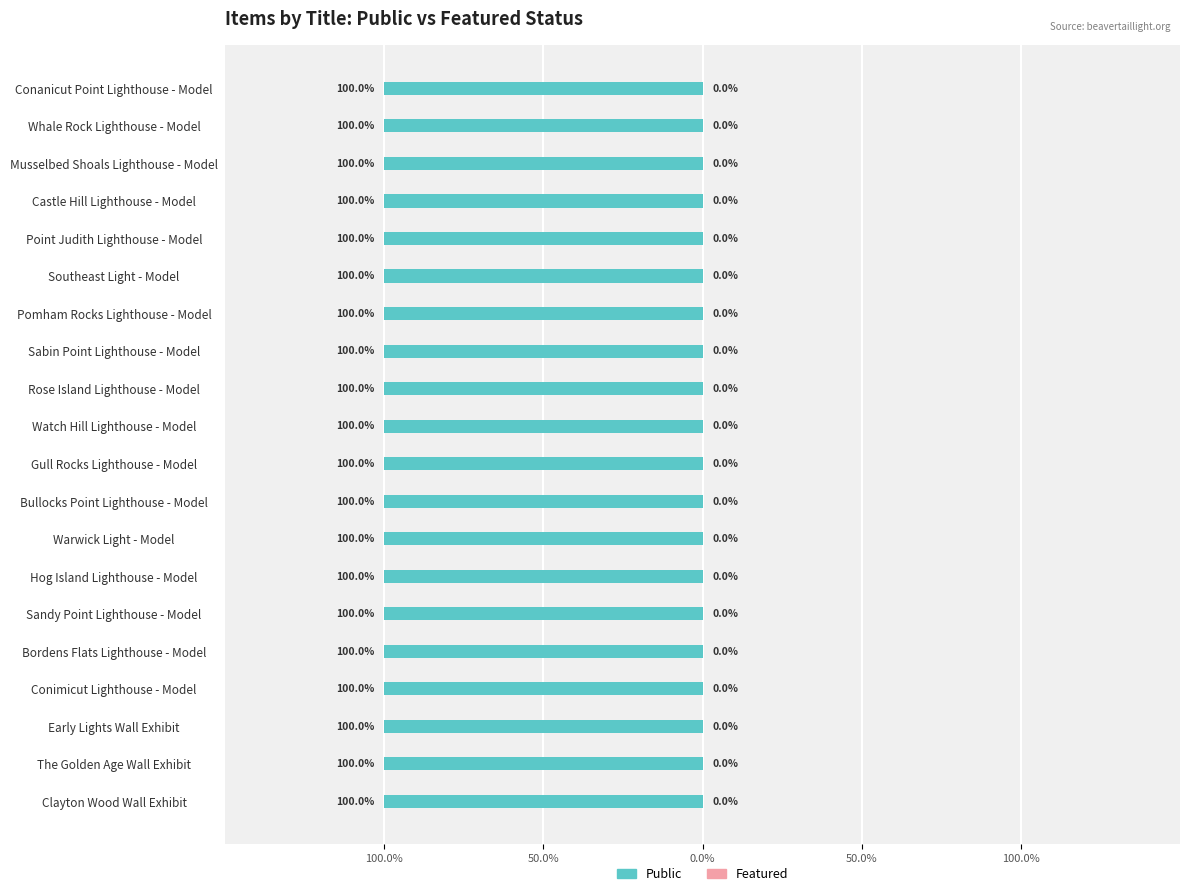

What is the difference between the highest and lowest values at Pomham Rocks Lighthouse - Model?

1